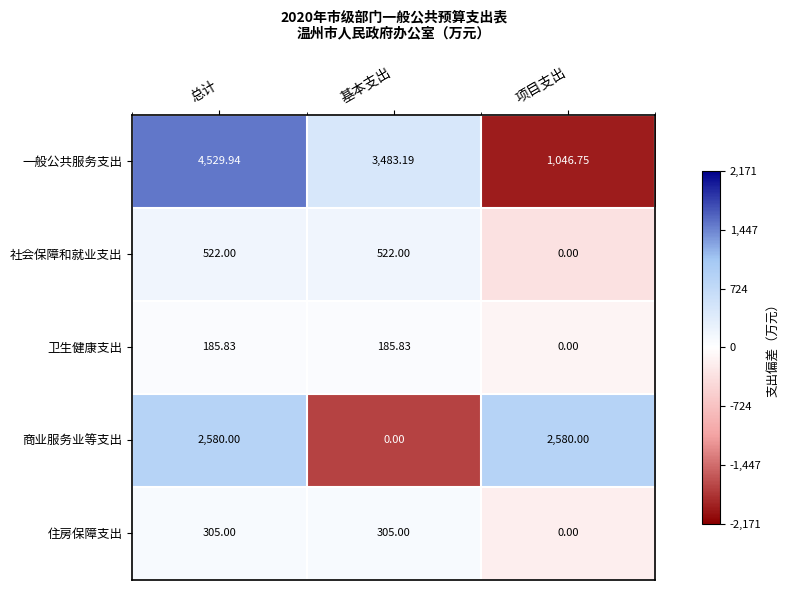

At which category is the sum across all series the highest?

总计